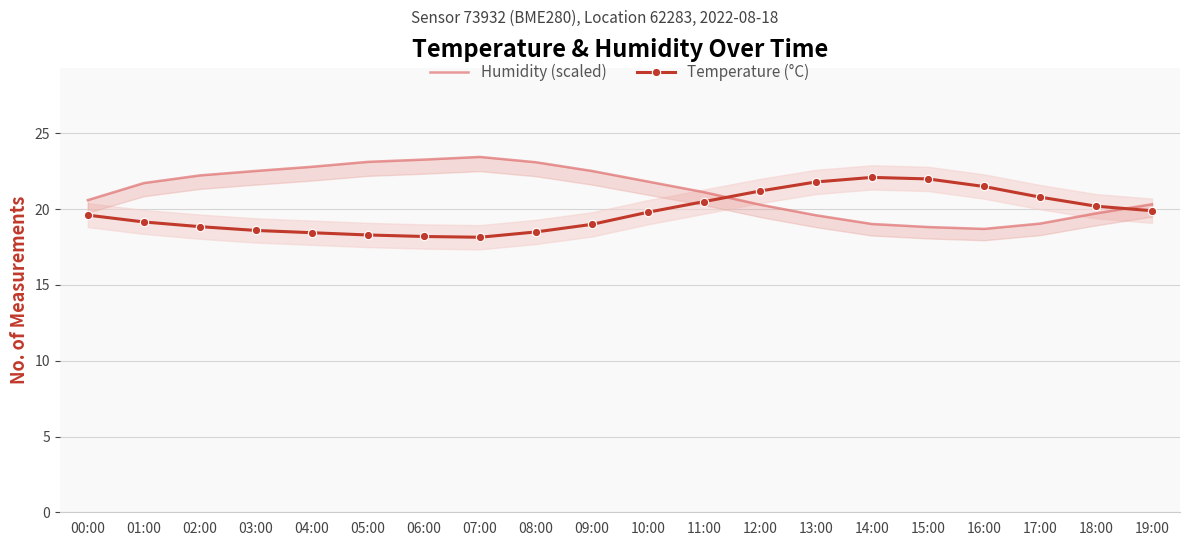

True or false: Temperature (°C) has more than 1 interior local peaks.

False